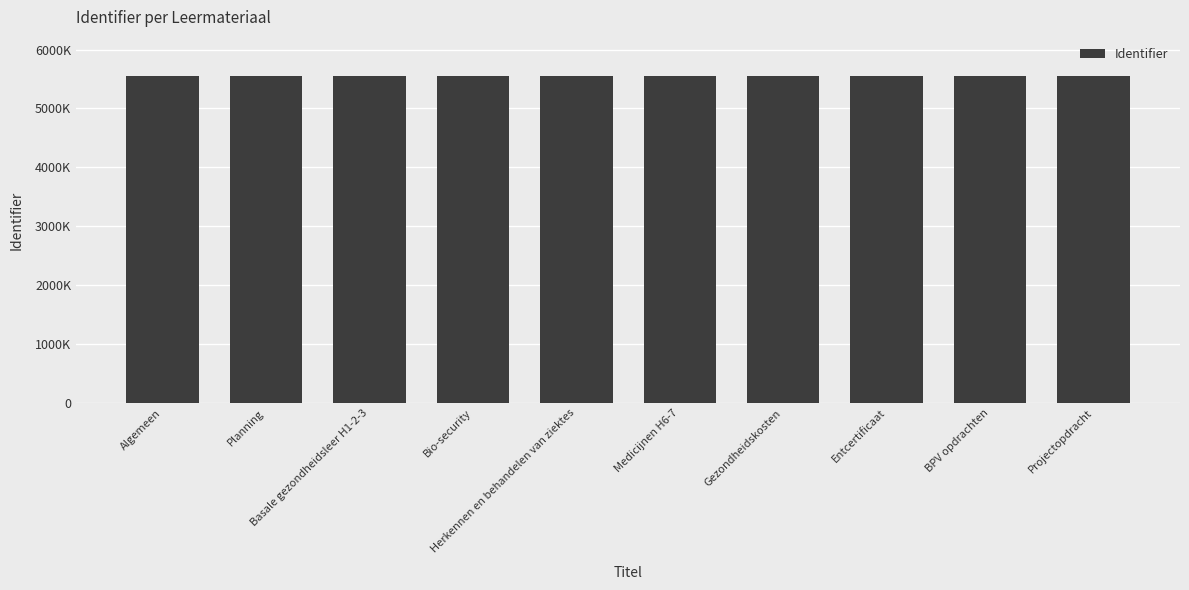

What is the greatest value displayed?

5548454